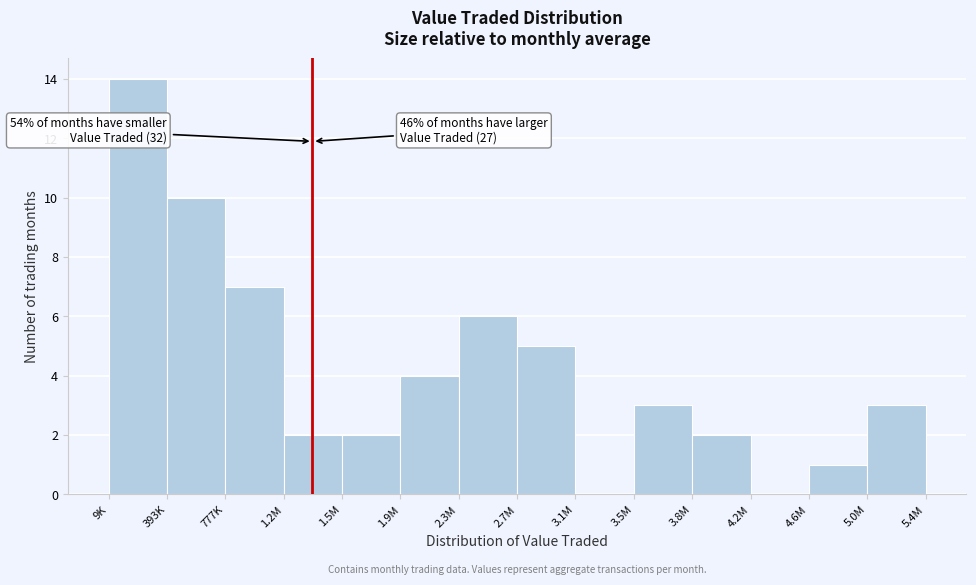

Reading right to left, what are all the values shown in this chart?

5.0M=3	4.6M=1	4.2M=0	3.8M=2	3.5M=3	3.1M=0	2.7M=5	2.3M=6	1.9M=4	1.5M=2	1.2M=2	777K=7	393K=10	9K=14